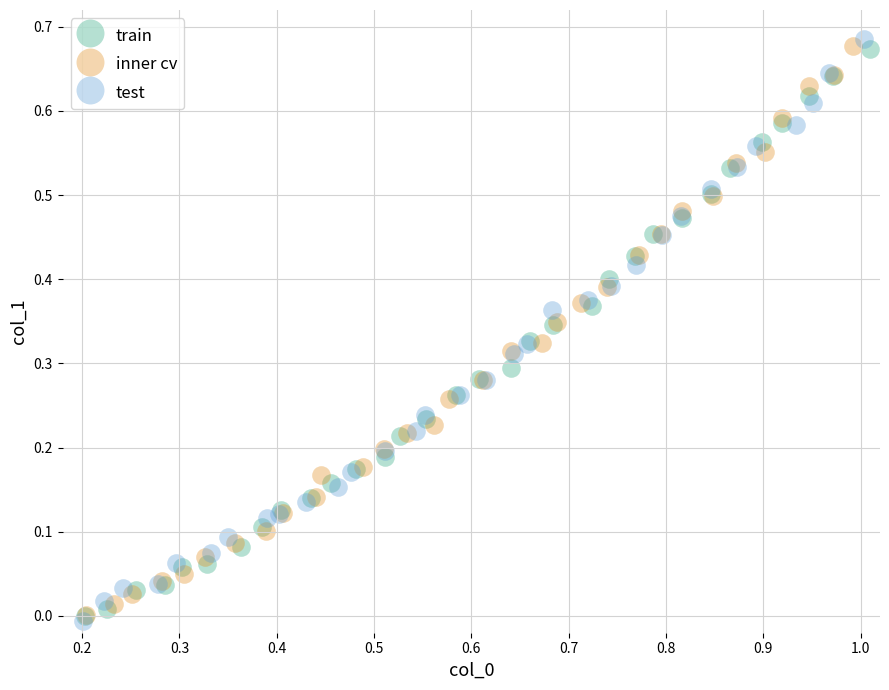

Which series has the largest Y range (max minus min)?

test